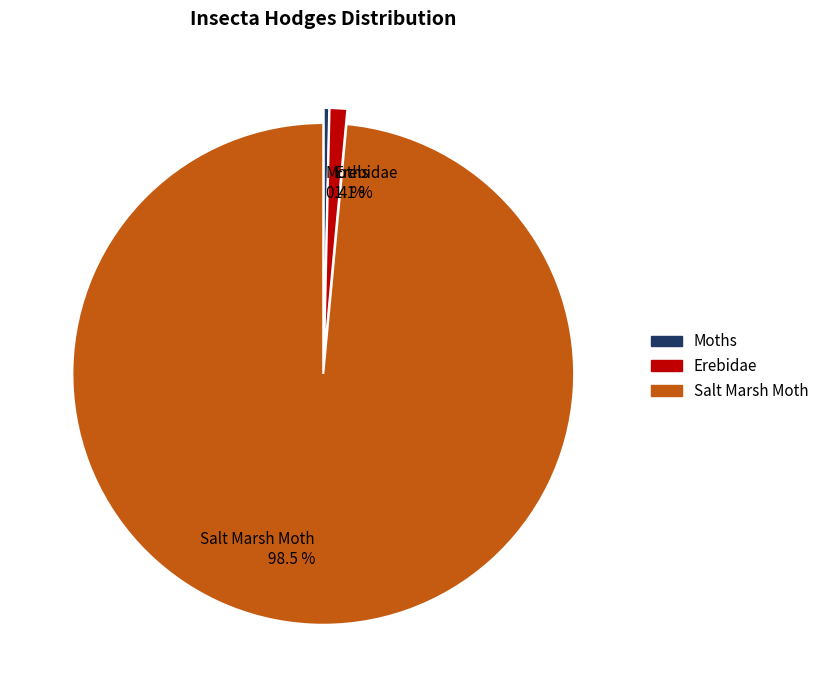

Is it true that Erebidae is 1% of the pie?

True